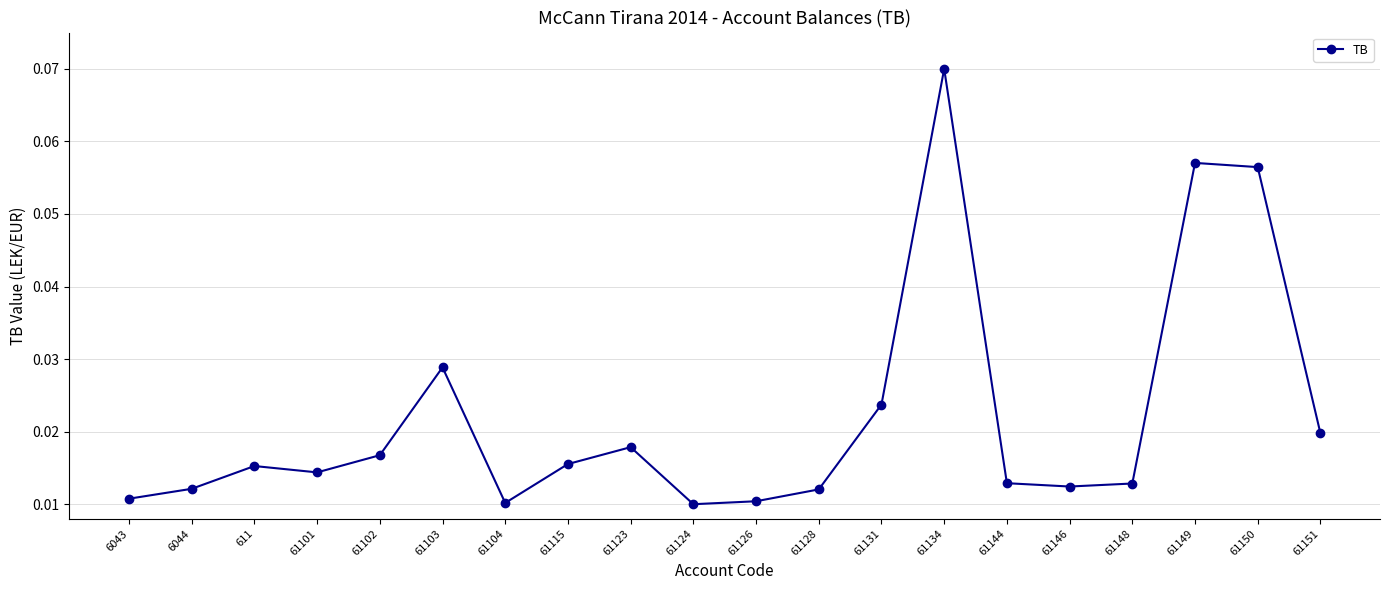

What position from the right is 61146?

5